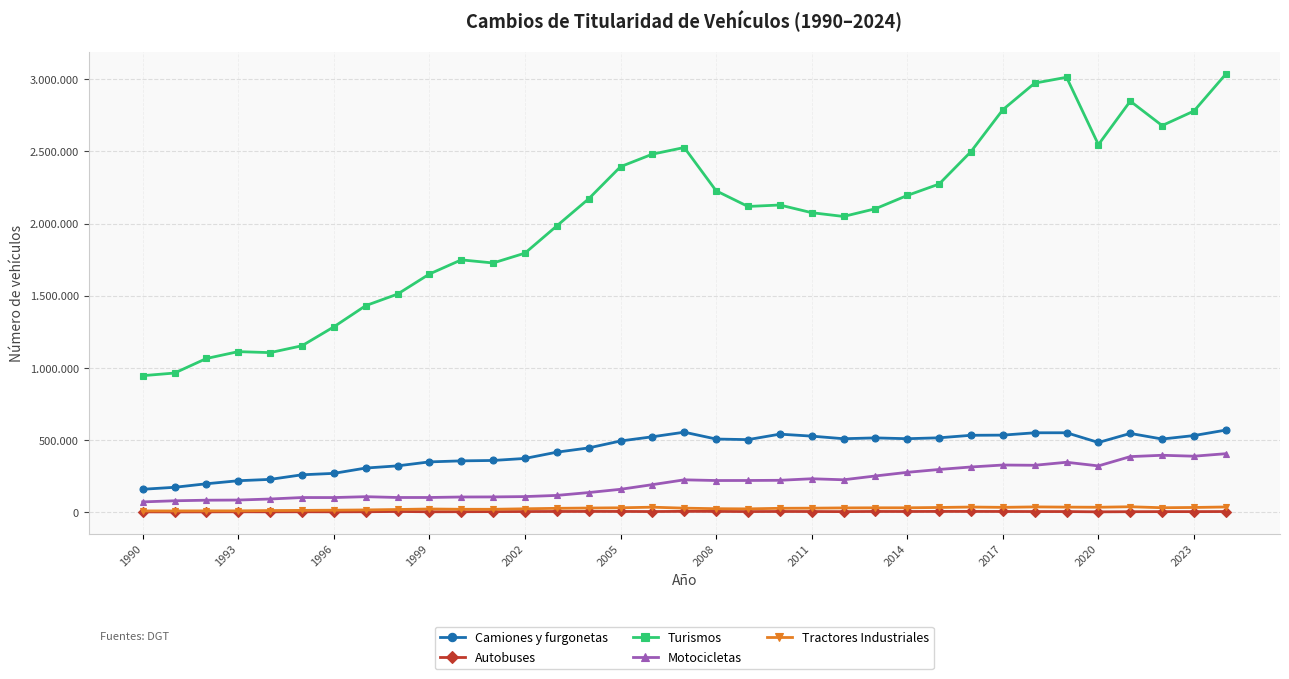

True or false: Camiones y furgonetas has more than 0 interior local peaks.

True